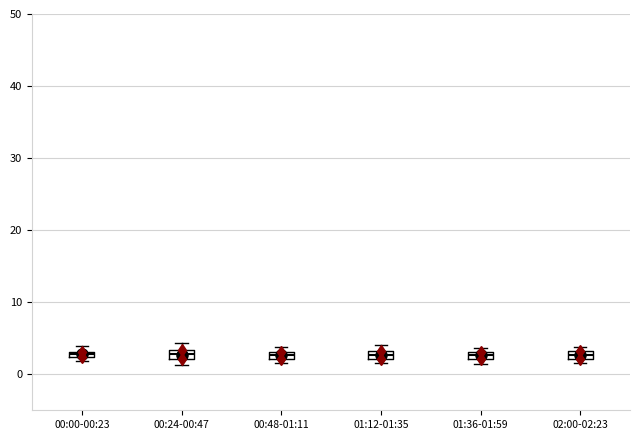

Where is the lower edge of the box for 02:00-02:23 on the y-axis? The values are not printed on the chart, so give them approximately, as read against the axis.

2